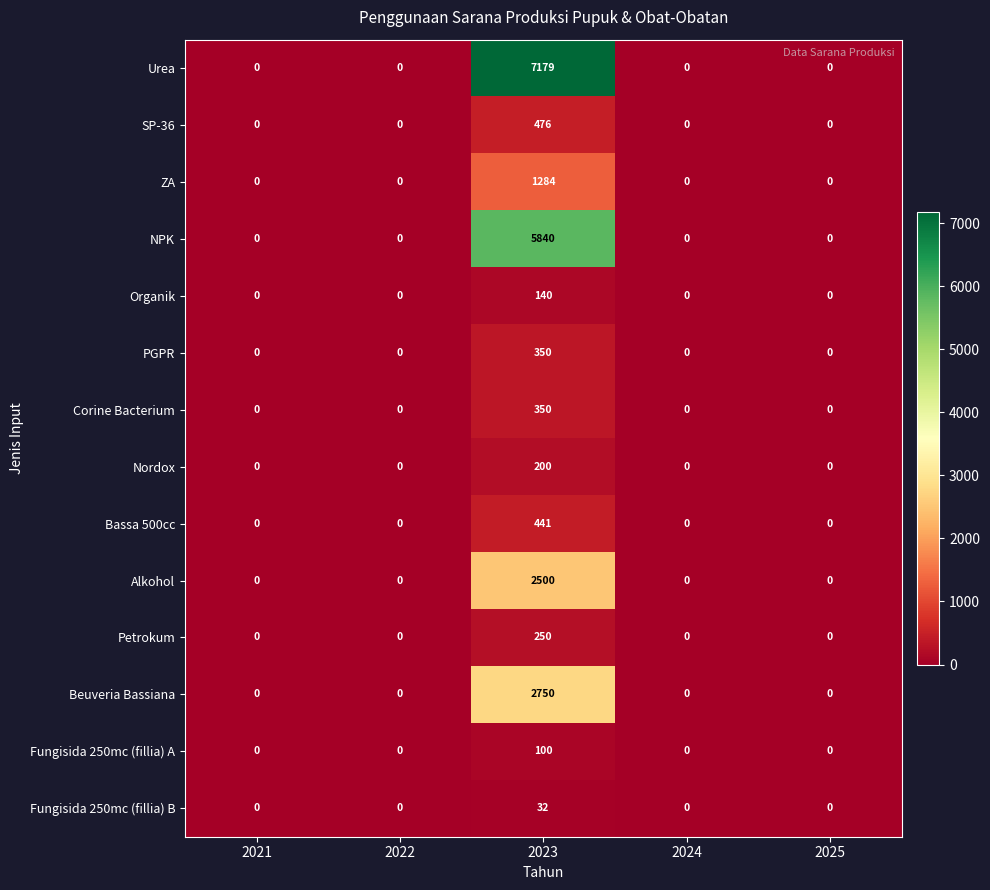

Is it true that Organik equals 140 at 2023?

True